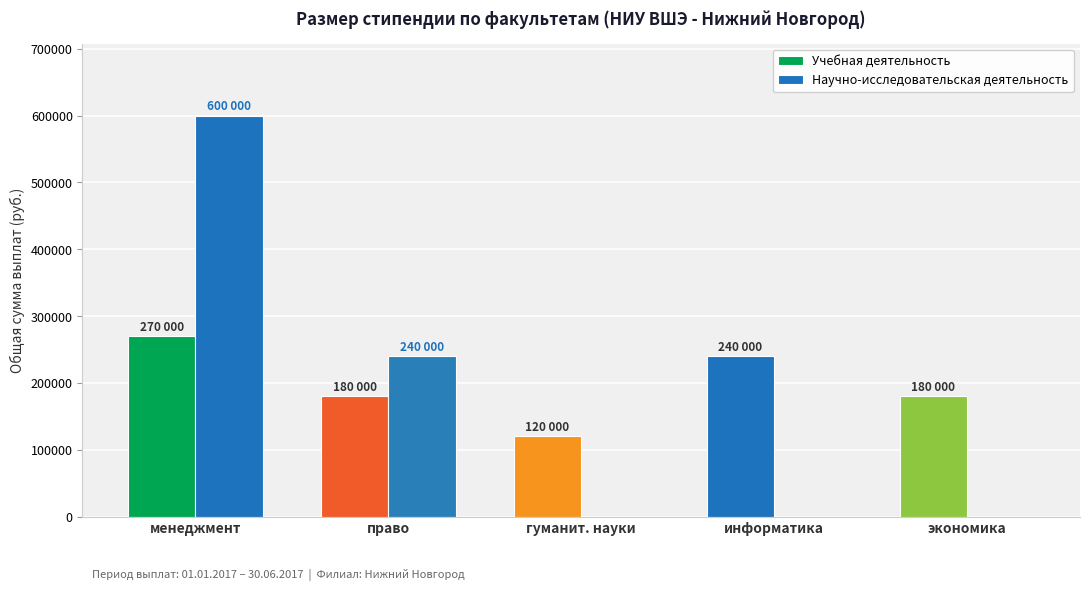

Where is Учебная деятельность nearest to the value 195000?

право